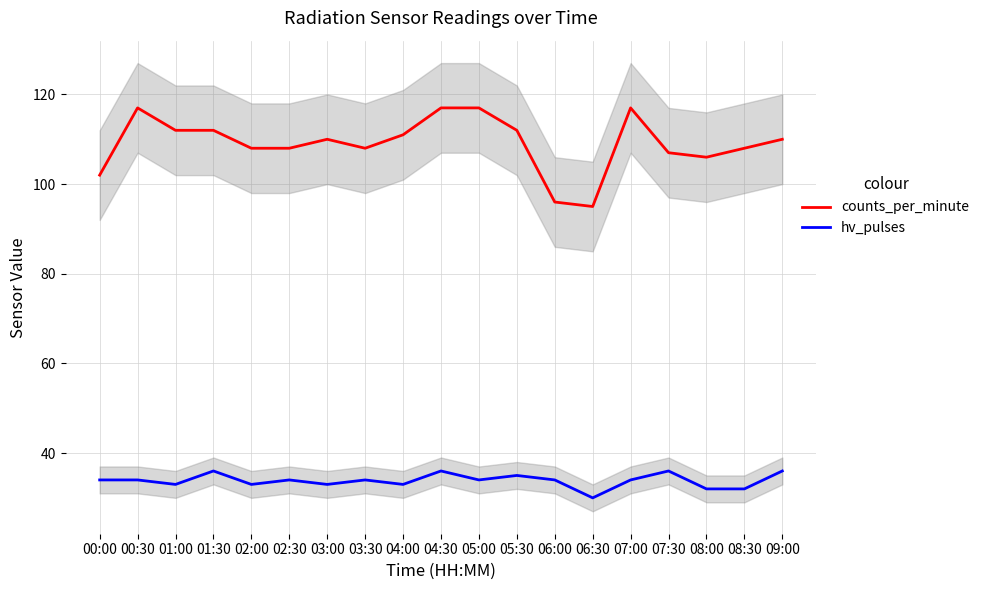

How many lines are shown in the chart?

2